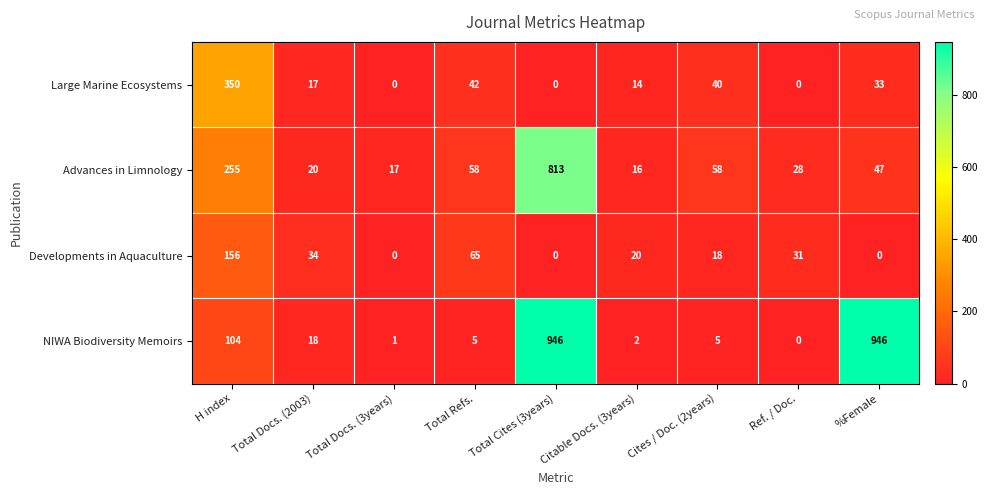

What is the total value across all series at Ref. / Doc.?

59